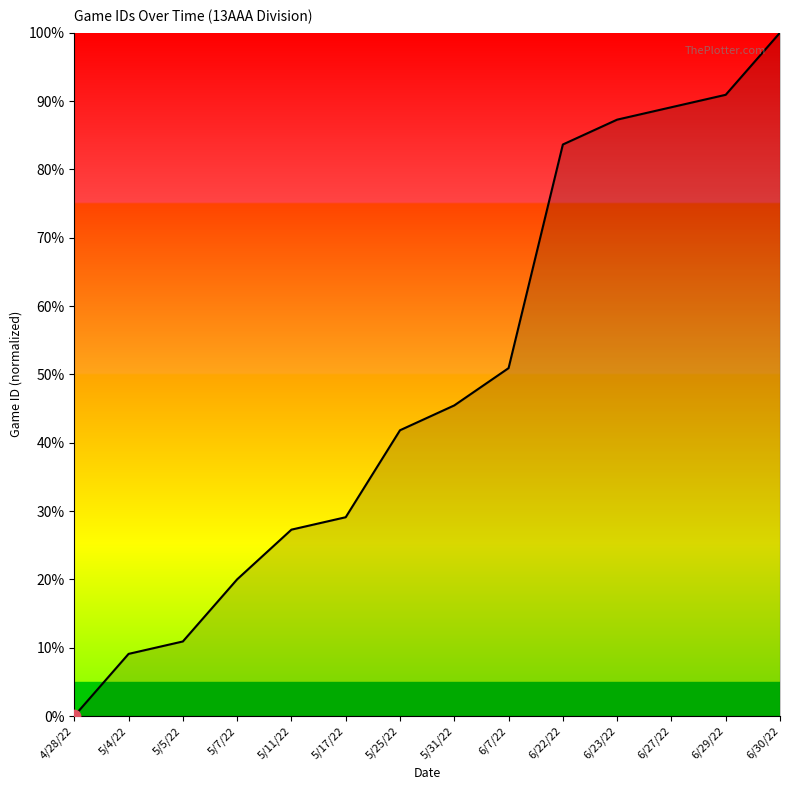

Which has a higher value, 4/28/22 or 5/11/22?

5/11/22